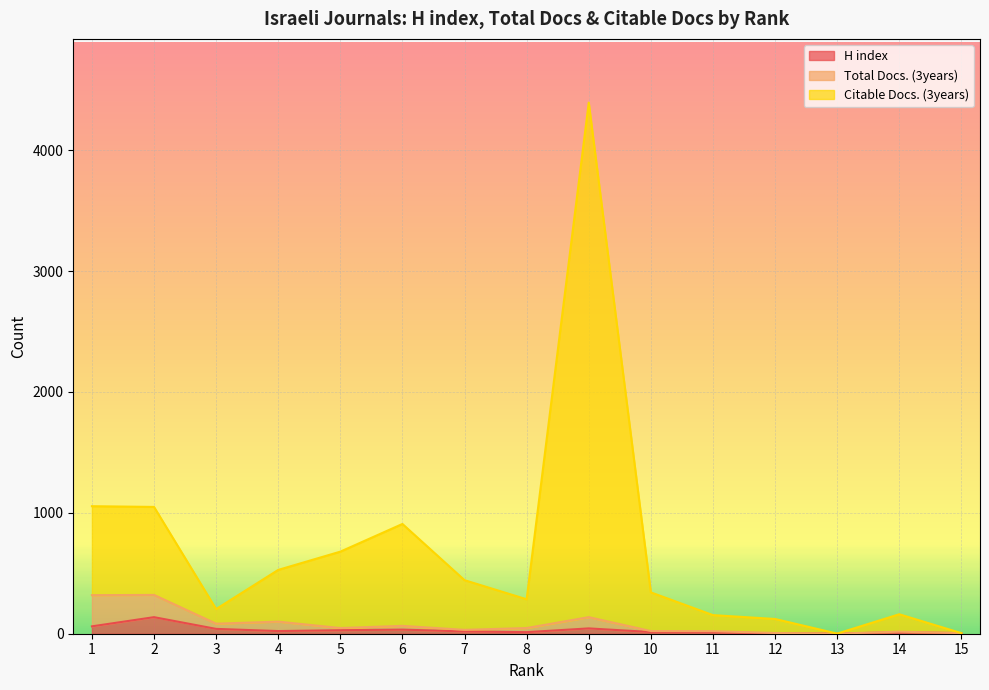

Does the chart display data point markers on the line(s)?

No